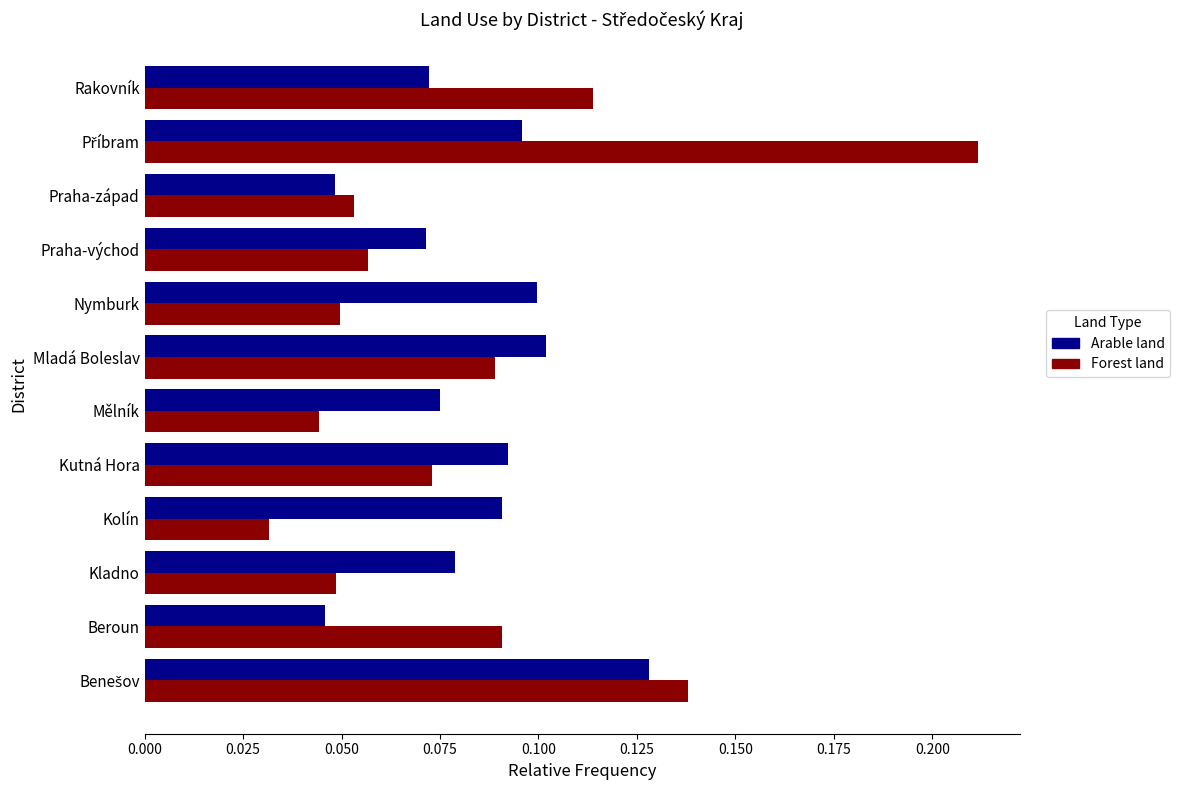

Count the Forest land values in the range 0 to 1.

12